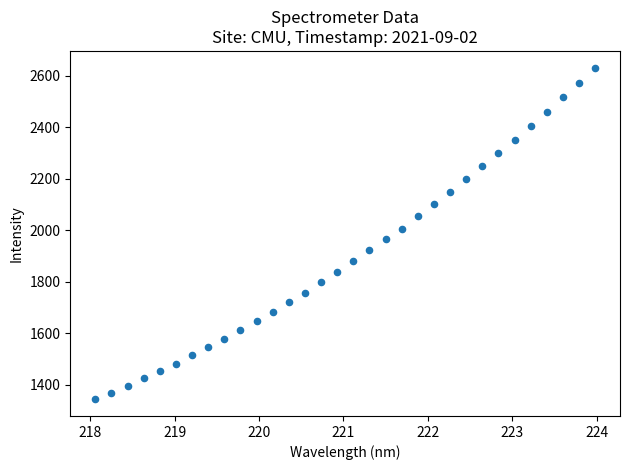

What is the range of X values (max minus min)?

5.9